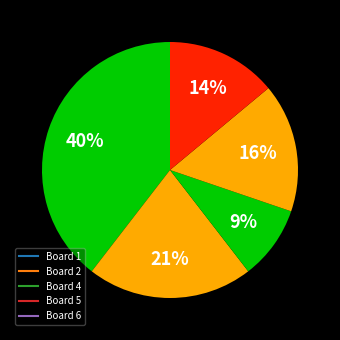

Count the number of slices in the pie.

5